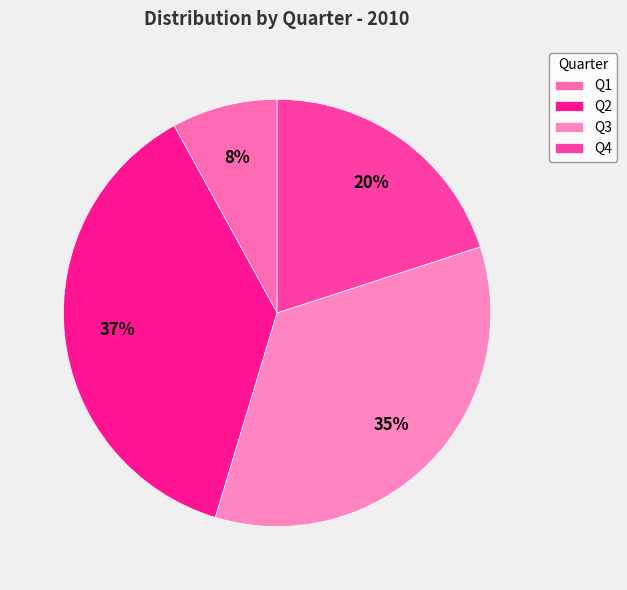

How many slices are in this pie chart?

4